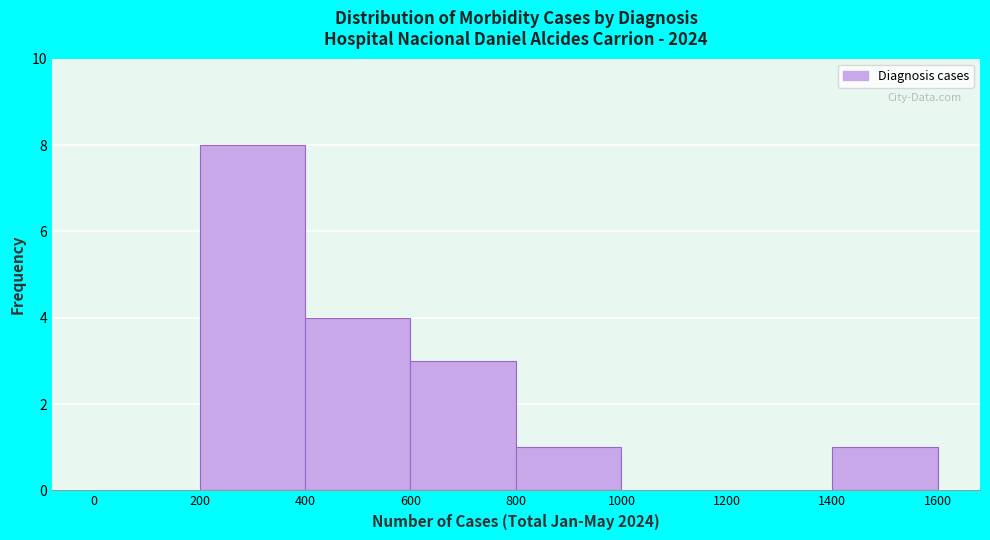

Reading left to right, transcribe this chart: for each bar, give the range it covers on the x-axis and its height. The values are not printed on the chart, so give them approximately, as read against the axis.

0 to 200: 0
200 to 400: 8
400 to 600: 4
600 to 800: 3
800 to 1000: 1
1000 to 1200: 0
1200 to 1400: 0
1400 to 1600: 1